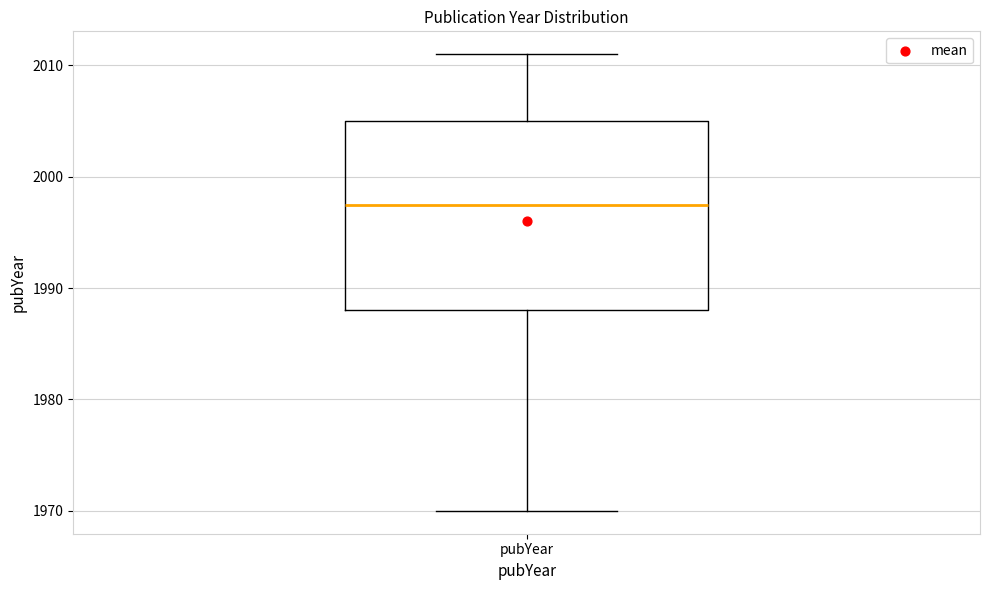

Where does the median line of the box for pubYear sit on the y-axis? The values are not printed on the chart, so give them approximately, as read against the axis.

1998